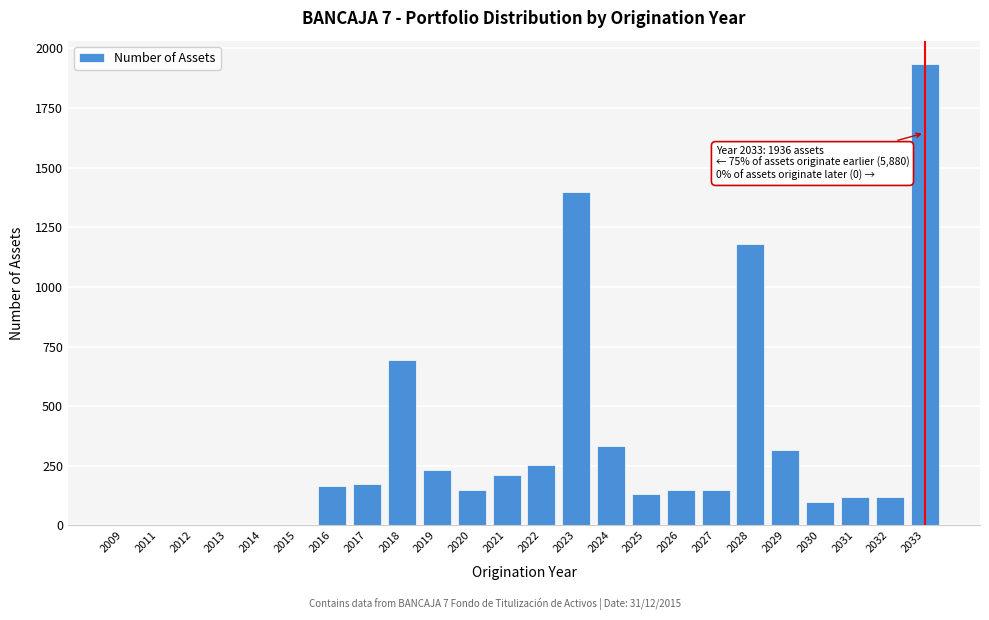

What is the sum of the values at 2020 and 2025?

283